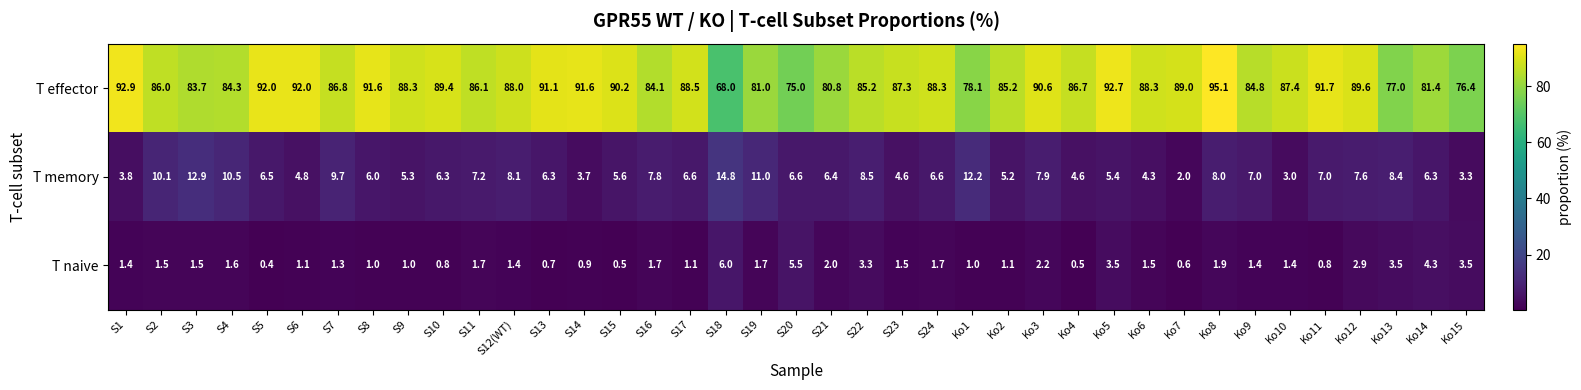

What is the difference between the highest and lowest values at Ko11?

90.9